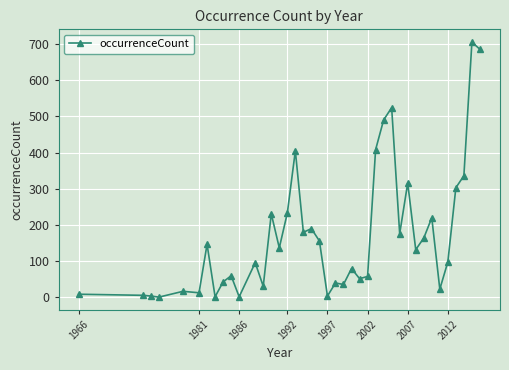

How many categories are shown in the chart?

40